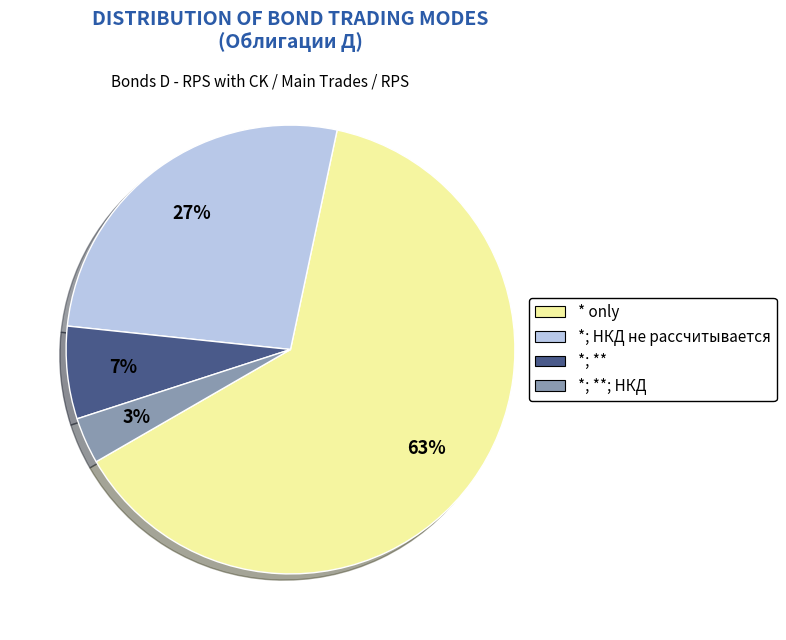

To the nearest percent, what is the difference between the largest and smallest slice percentages?

60%